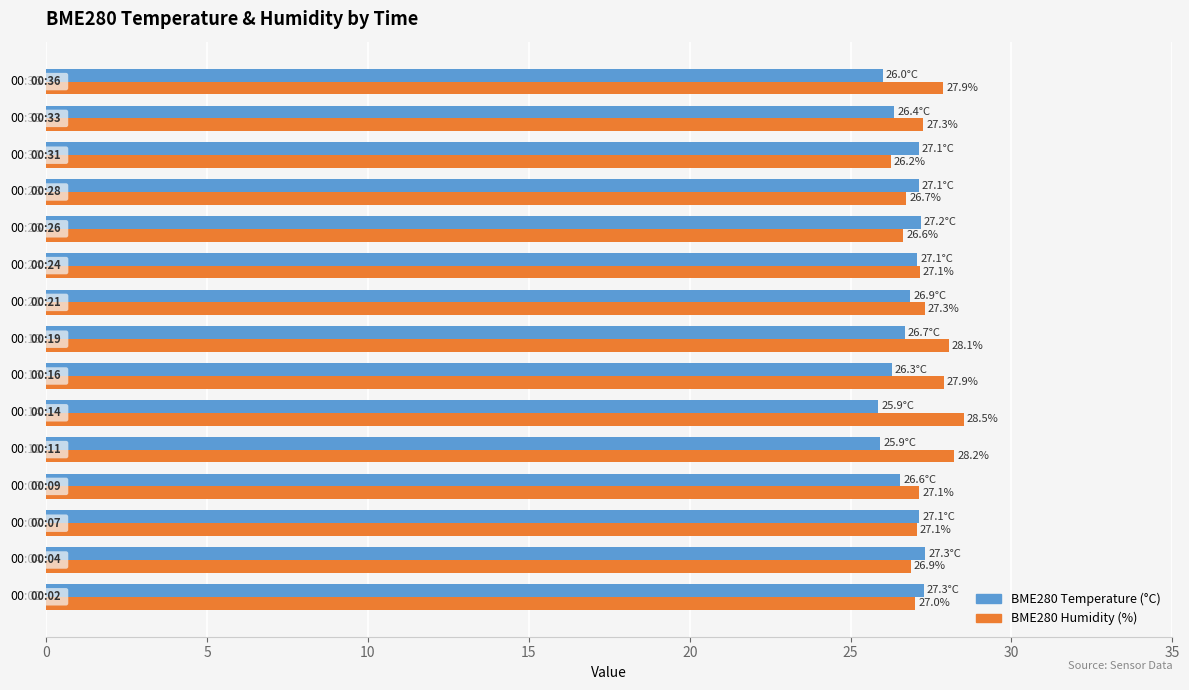

What is the total value across all series at 00:09?

53.7